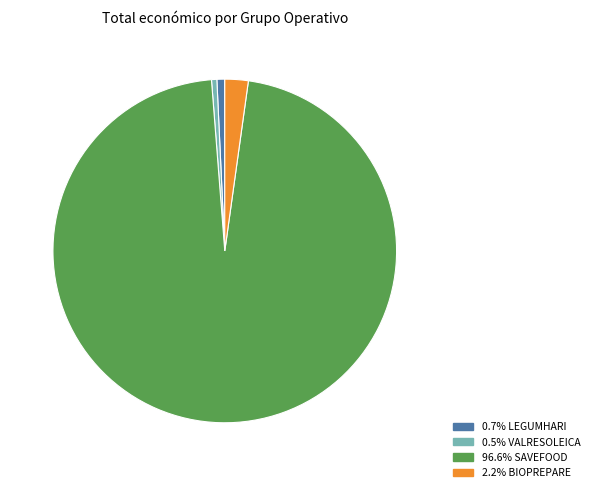

Is there any slice that represents more than half of the pie?

Yes